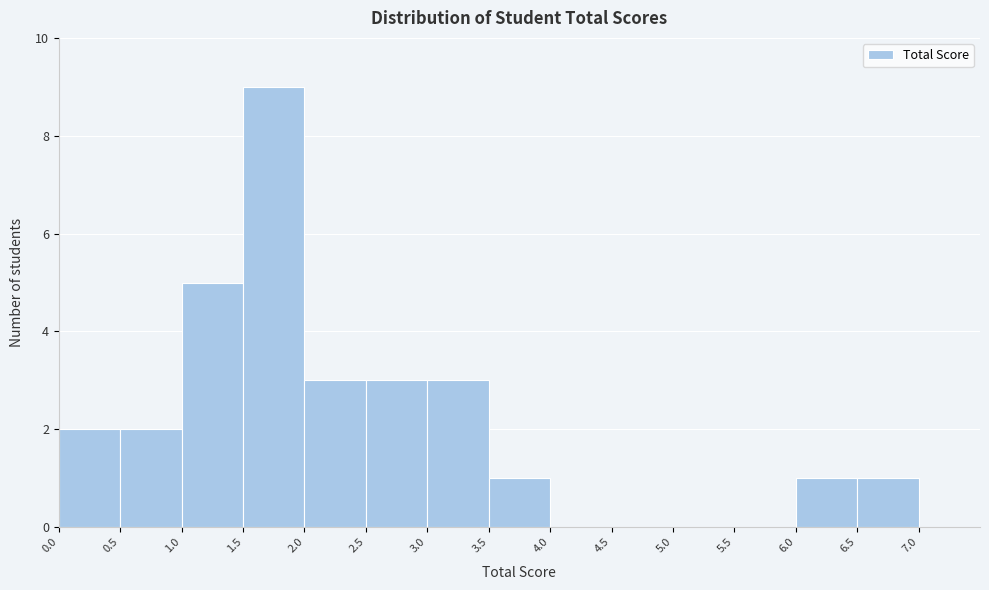

Reading left to right, list every bar in this chart as the range it spans on the x-axis followed by its height. The values are not printed on the chart, so give them approximately, as read against the axis.

0.0 to 0.5: 2
0.5 to 1.0: 2
1.0 to 1.5: 5
1.5 to 2.0: 9
2.0 to 2.5: 3
2.5 to 3.0: 3
3.0 to 3.5: 3
3.5 to 4.0: 1
4.0 to 4.5: 0
4.5 to 5.0: 0
5.0 to 5.5: 0
5.5 to 6.0: 0
6.0 to 6.5: 1
6.5 to 7.0: 1